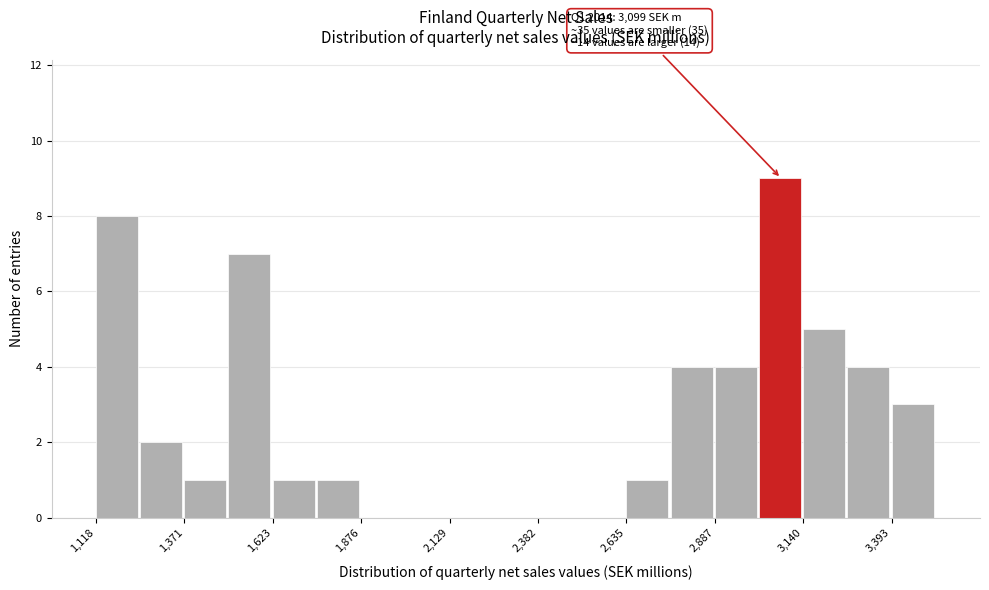

Around what value on the x-axis is the tallest bar? Give the approximate position of its centre, as read against the axis.

3050